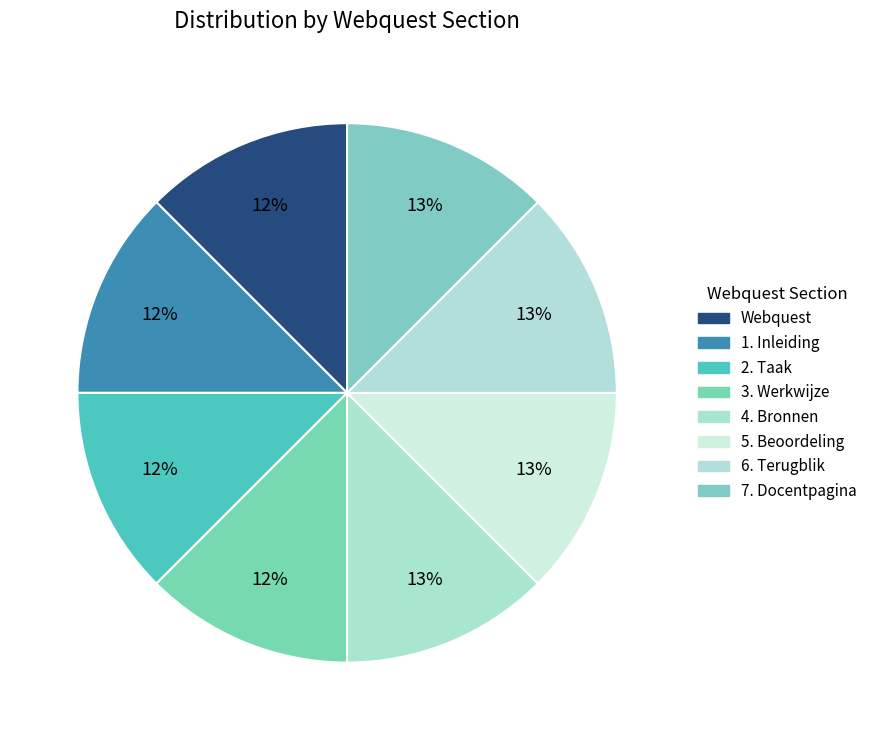

Does 5. Beoordeling represent more than half of the total?

No